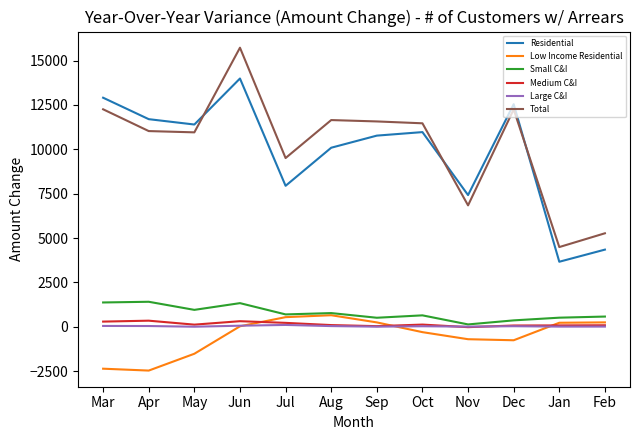

What is the sum of the Small C&I values at Feb and Jan?

1089